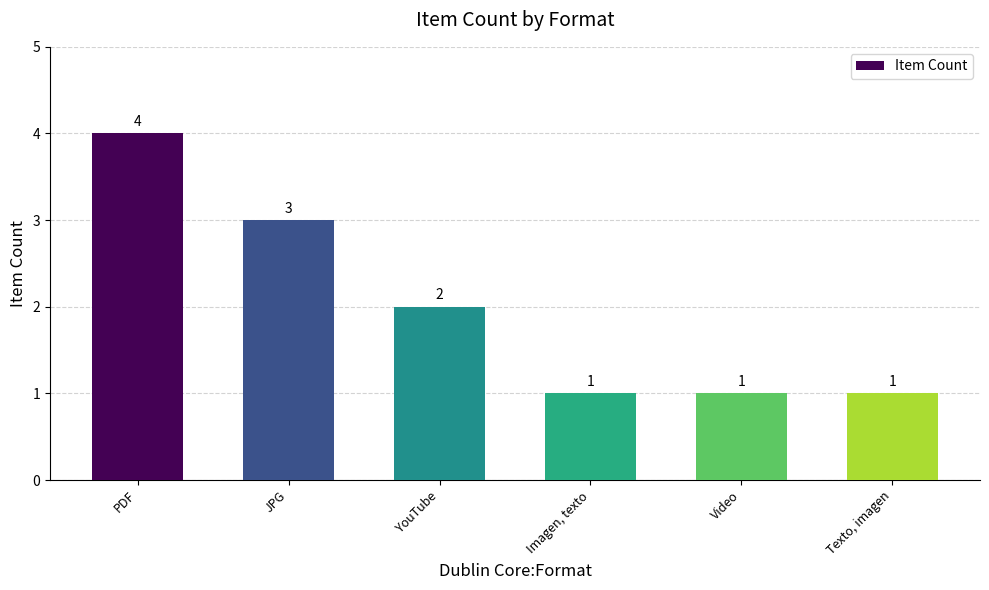

What is the sum of the values at YouTube and PDF?

6